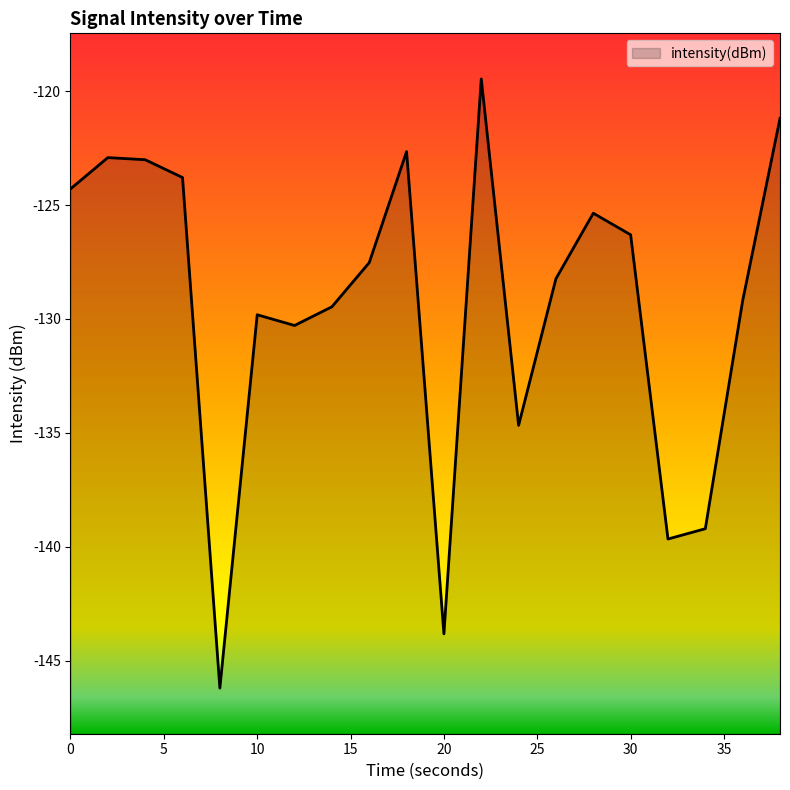

List the labels in order of value, smallest first.

8, 20, 32, 34, 24, 12, 10, 14, 36, 26, 16, 30, 28, 0, 6, 4, 2, 18, 38, 22